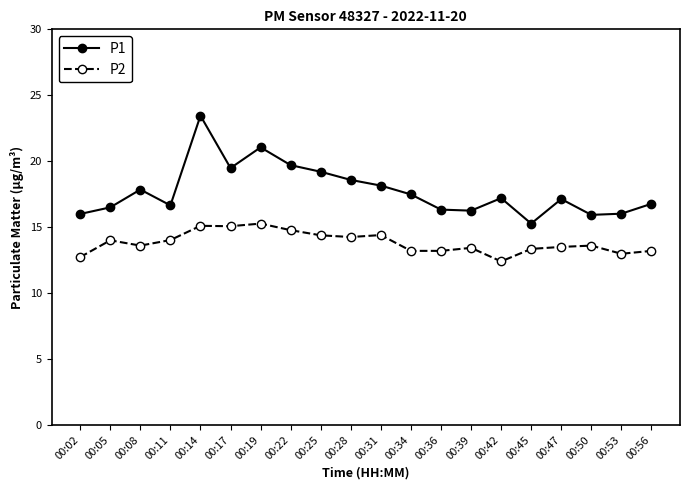

Which series has the largest total across all categories?

P1